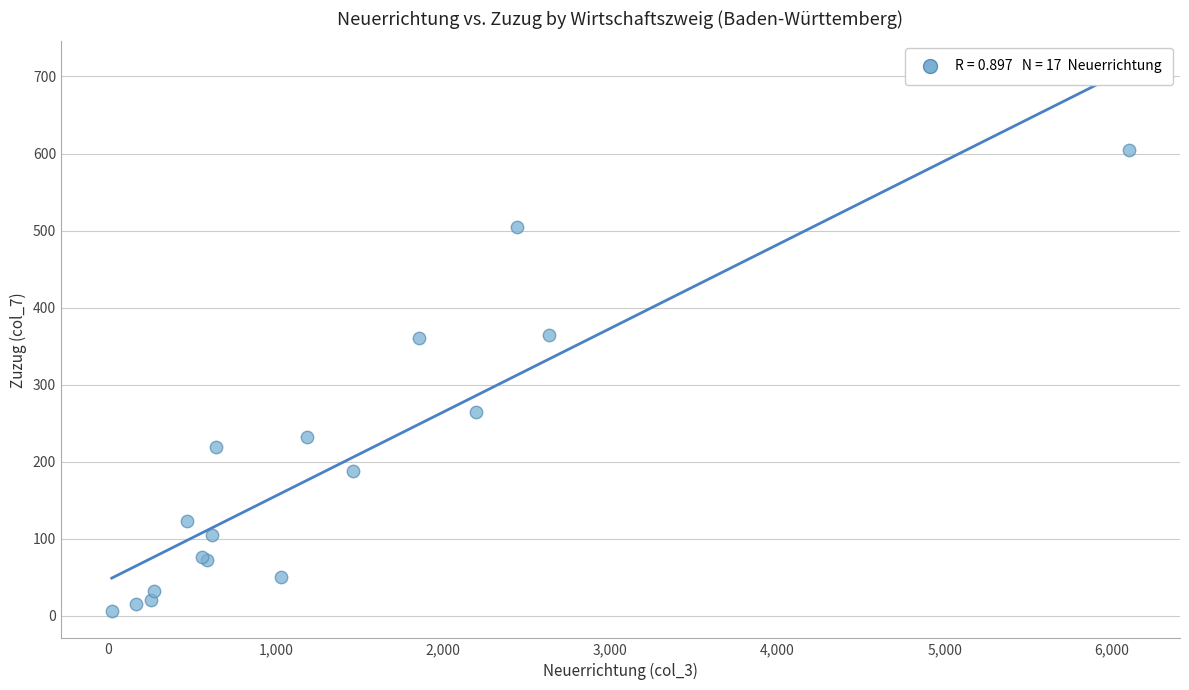

What Y value in the scatter plot is closest to 305?

265